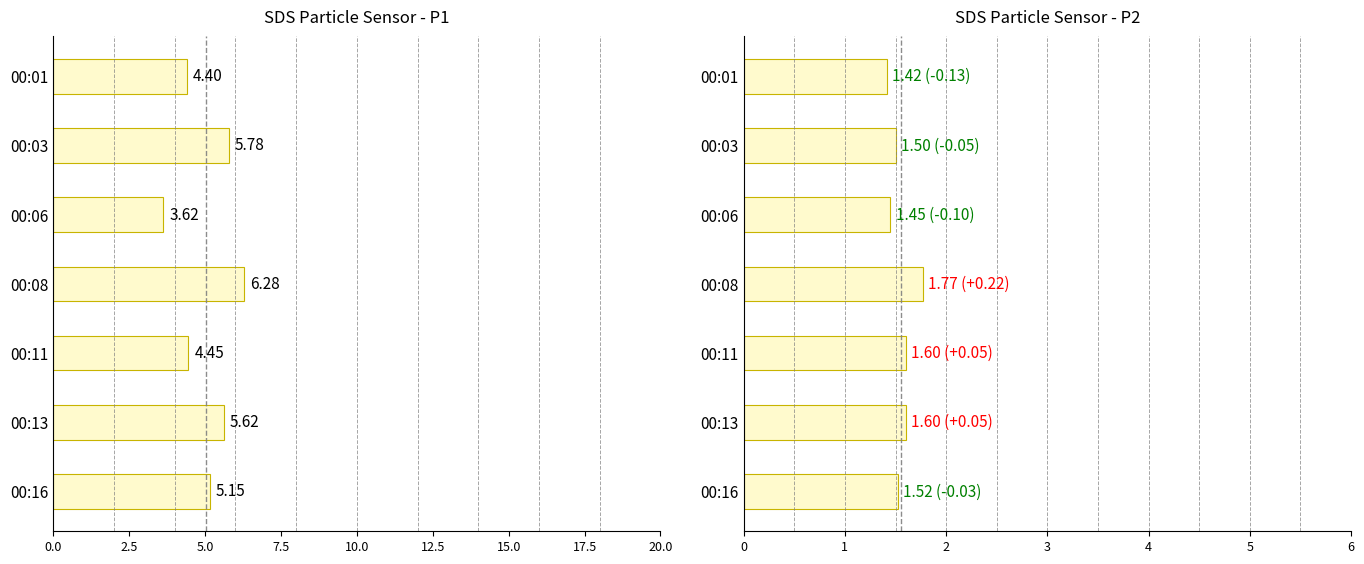

What is the highest value of the SDS_P1 series?

6.3